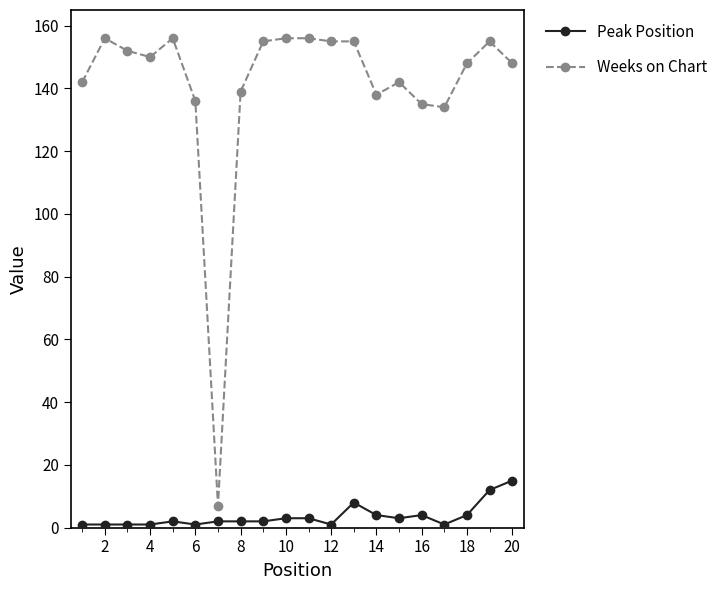

What is the difference between the second highest and second lowest values in the Peak Position series?

11